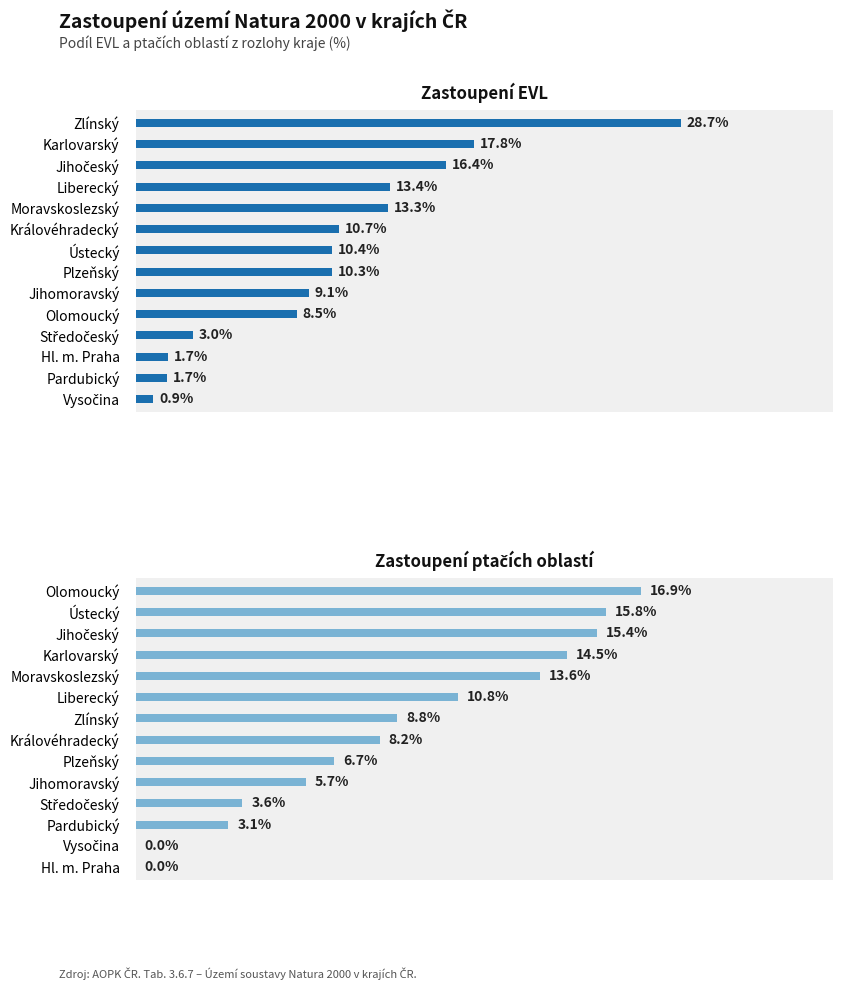

The value of Zastoupení EVL (%) at Olomoucký is 3.1. True or false?

False